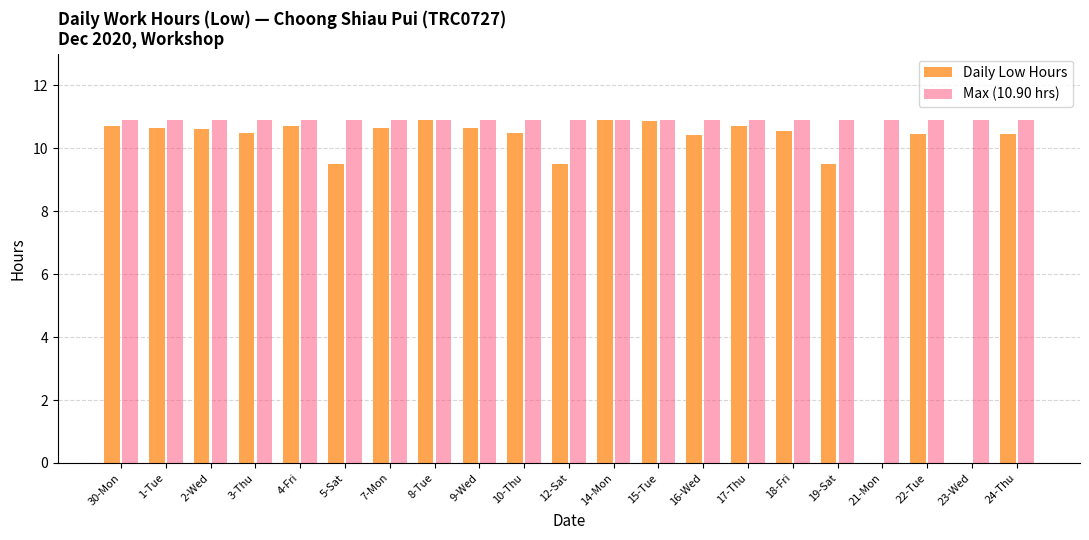

Which series has the largest total across all categories?

Max (10.90 hrs)